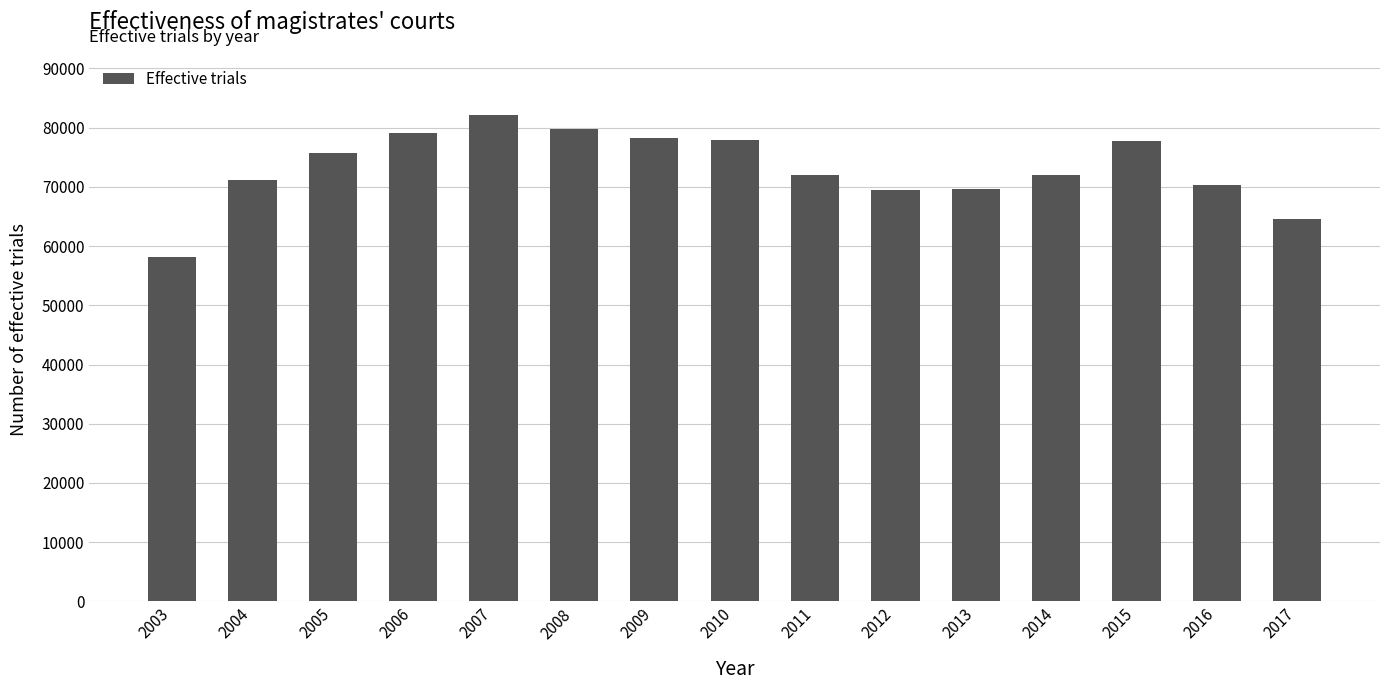

True or false: the data shows 69515 at 2012.

True